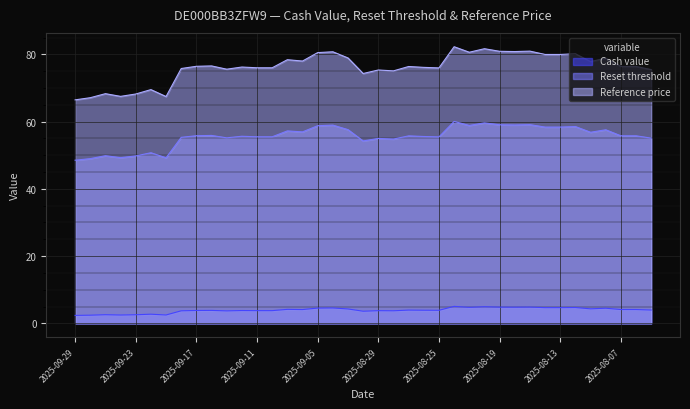

What is the sum of all Cash value values?

153.3